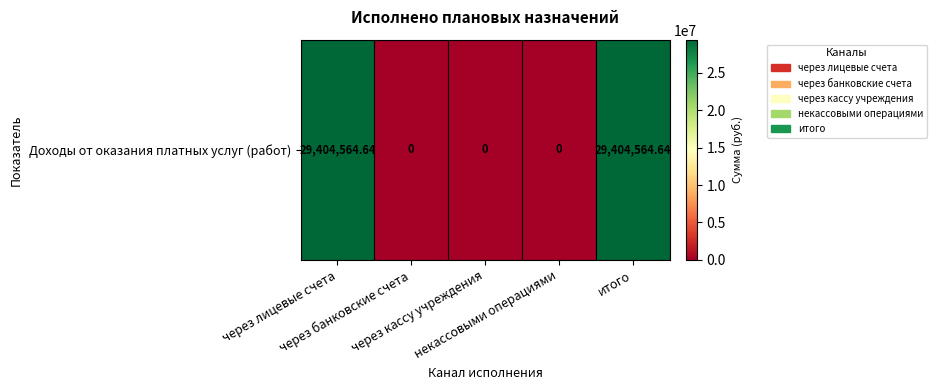

At which label is the value closest to 14702282?

через банковские счета